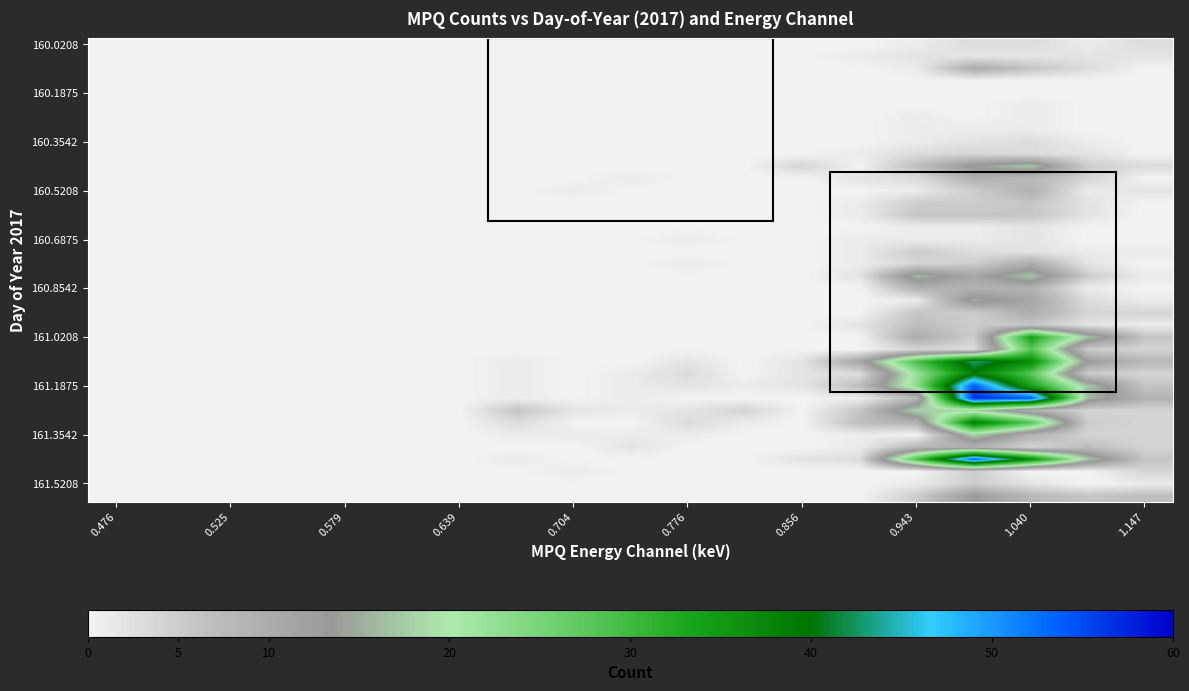

What is the maximum value shown in the chart?

57